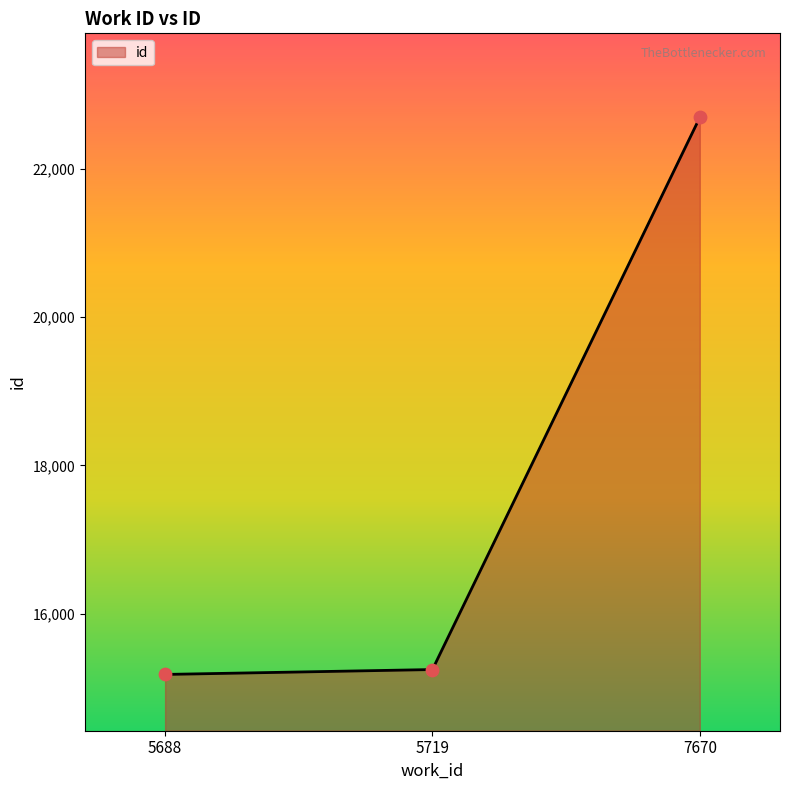

Approximately how many times larger is the value at 5719 compared to 7670?

0.7